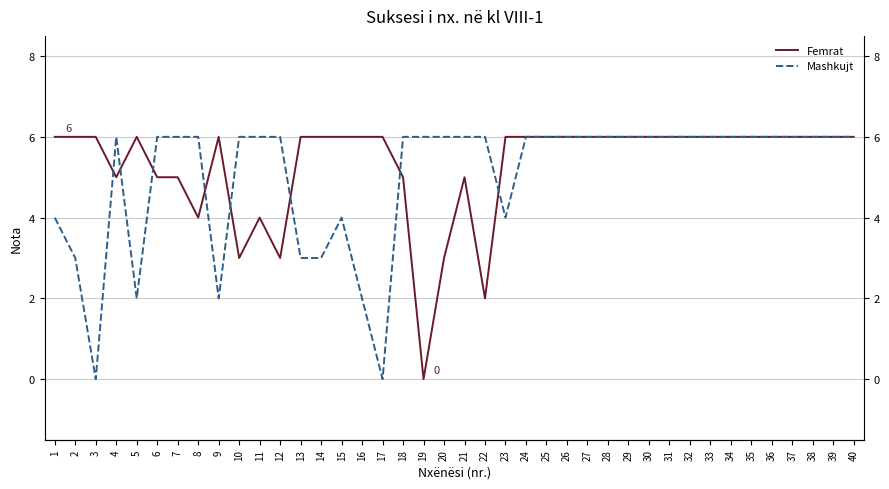

At how many categories does at least one series exceed 1?

40